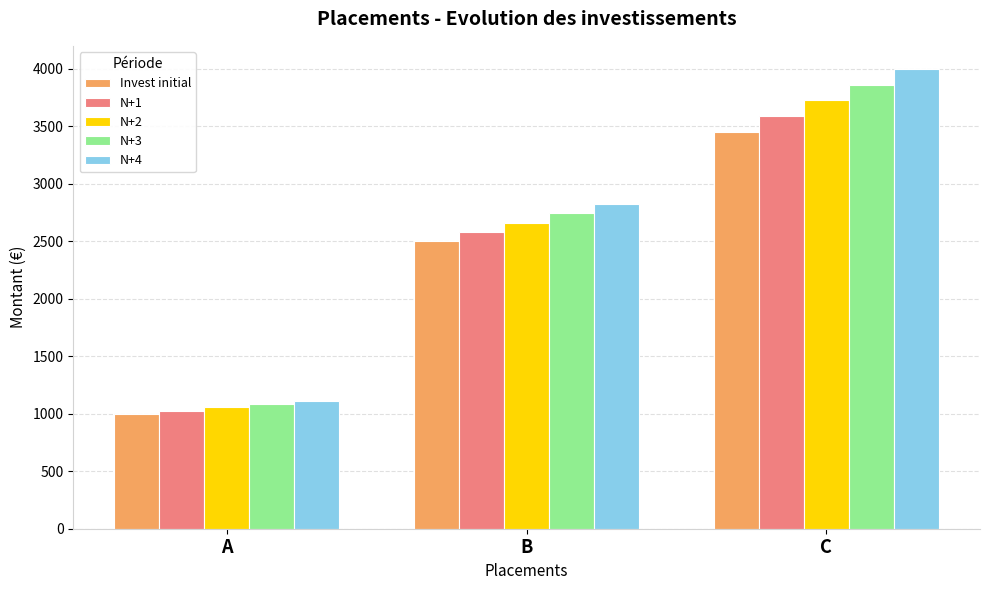

How many data points does each series have?

3